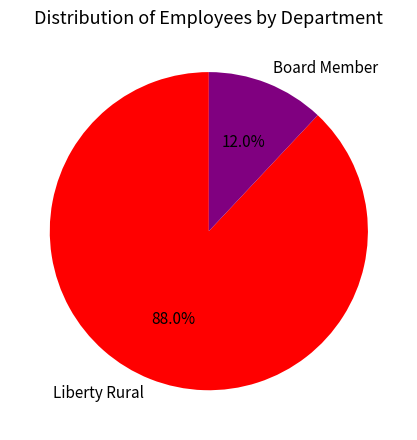

What is the majority slice?

Liberty Rural